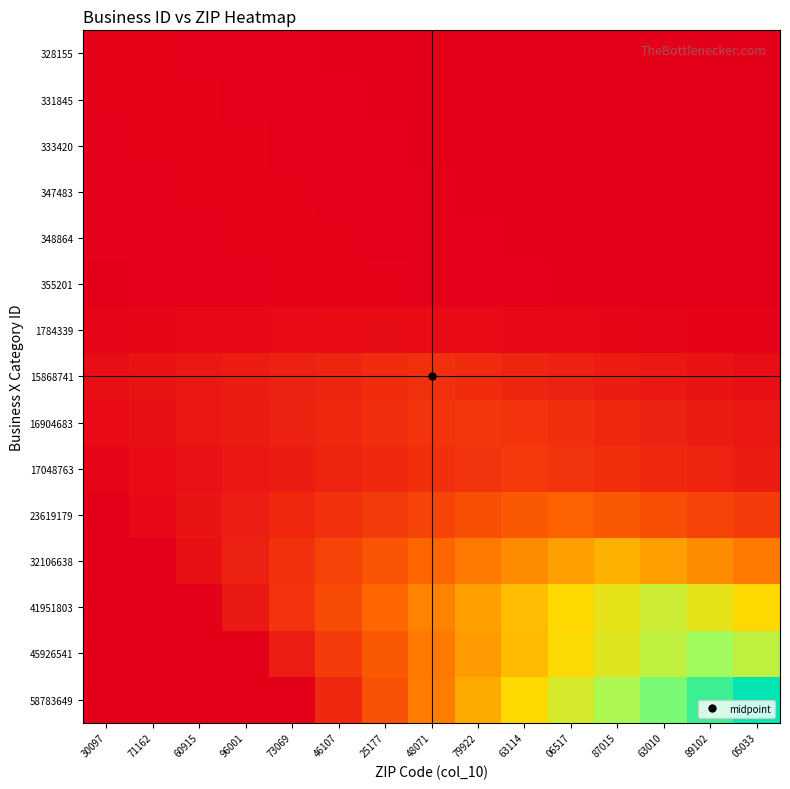

What is the total value across all series at 63114?

38614398.9